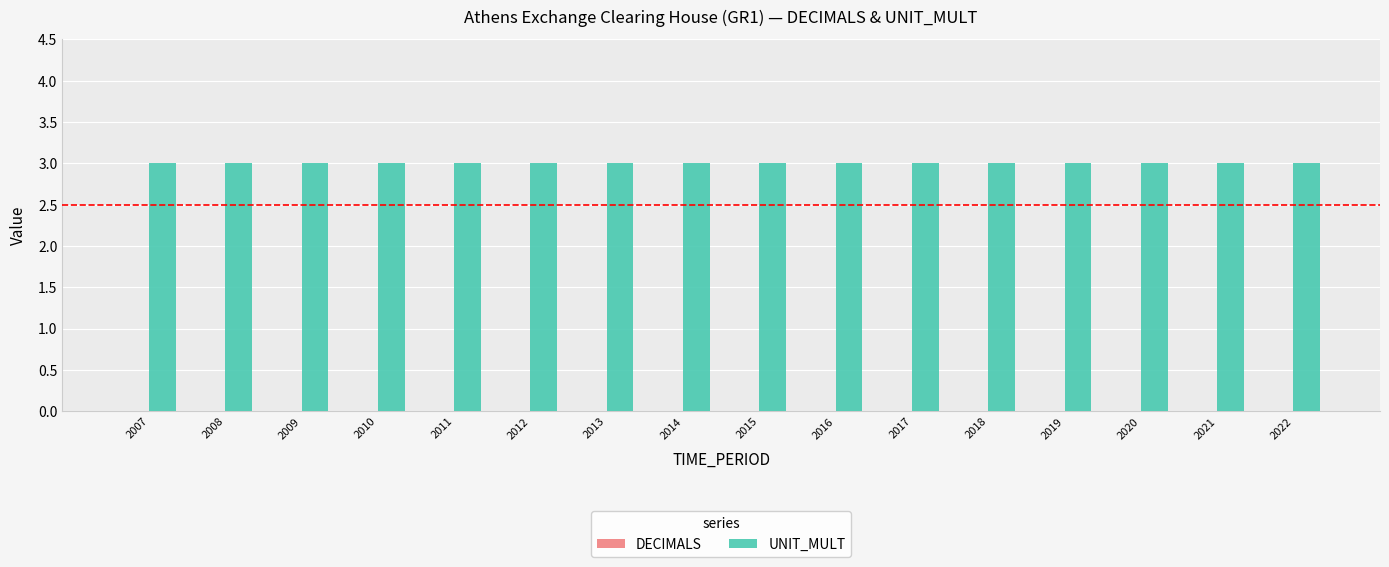

What is the maximum value for UNIT_MULT?

3